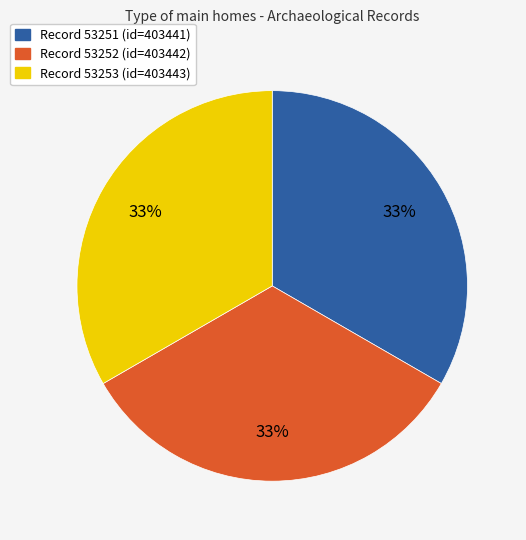

How many slices are in this pie chart?

3